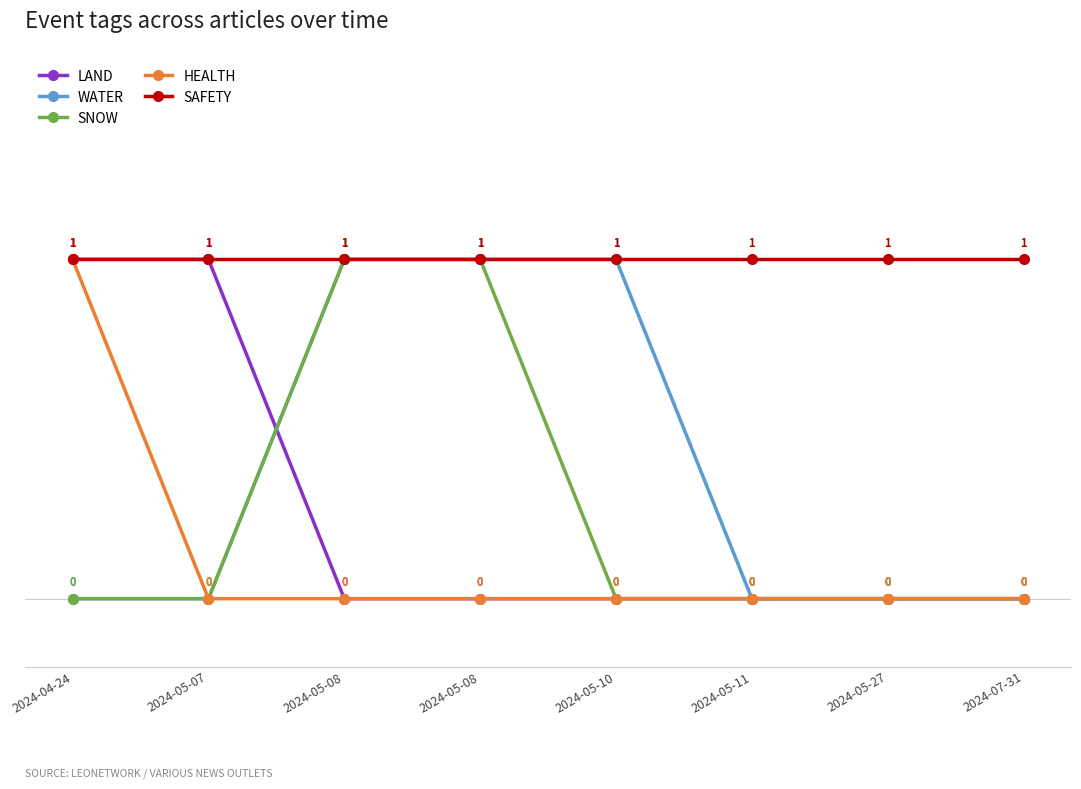

Which series has the largest total across all categories?

SAFETY